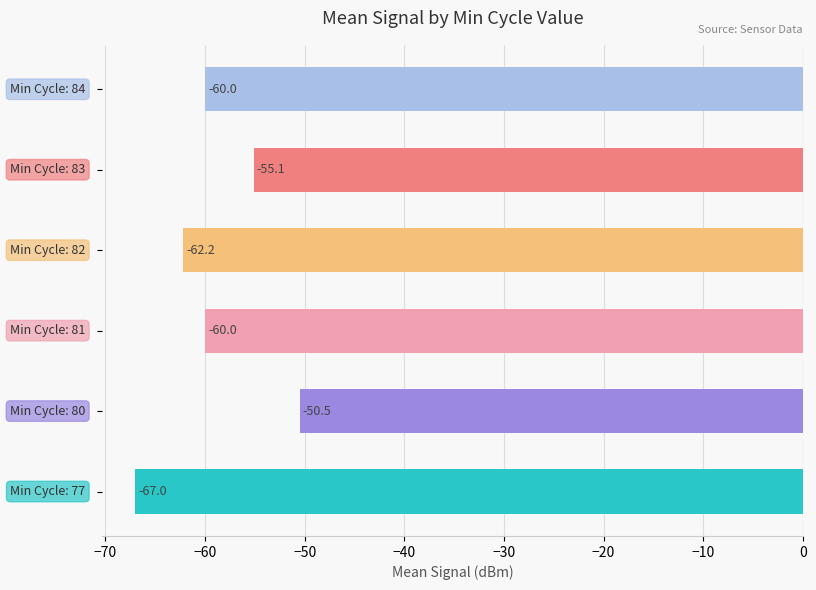

What is the difference between the maximum and second lowest values?

11.7